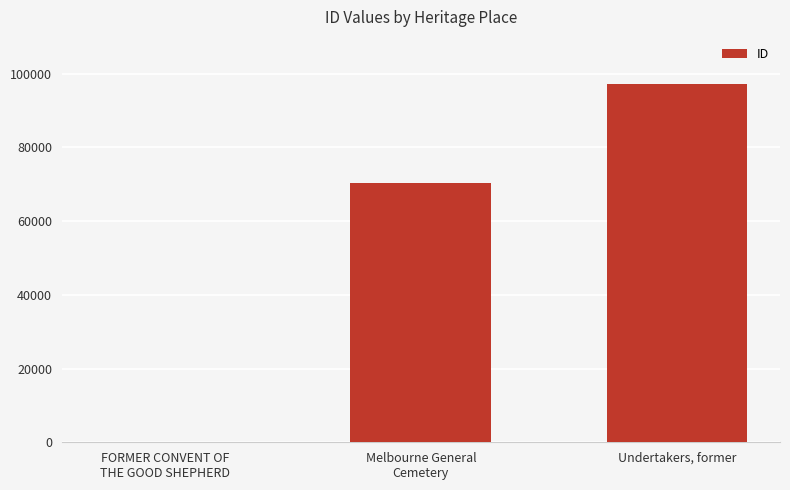

Between Melbourne General
Cemetery and Undertakers, former, which is larger?

Undertakers, former